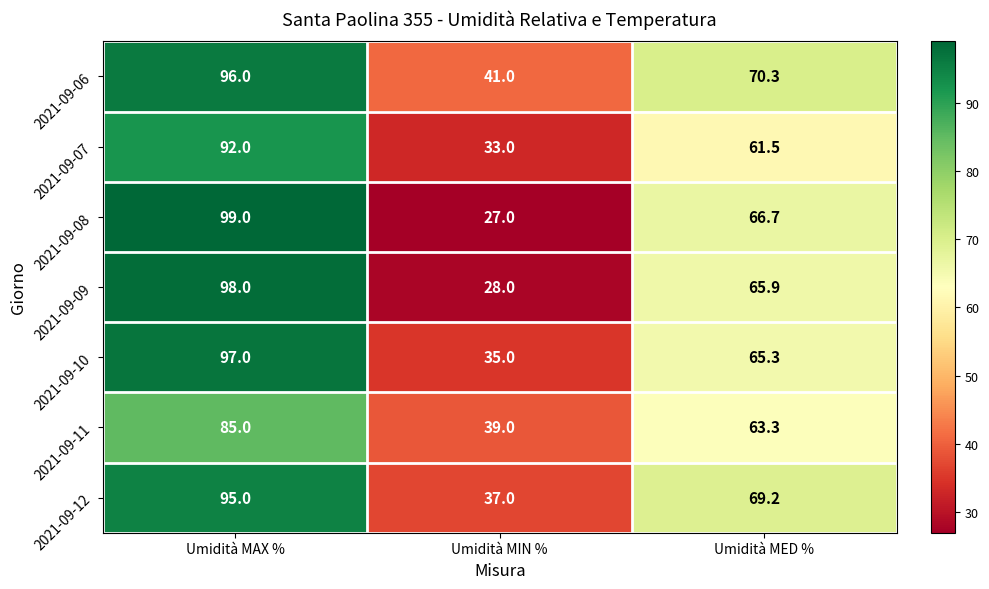

Reading right to left, transcribe all the data shown in this chart.

2021-09-06: 70.3	41.0	96.0
2021-09-07: 61.5	33.0	92.0
2021-09-08: 66.7	27.0	99.0
2021-09-09: 65.9	28.0	98.0
2021-09-10: 65.3	35.0	97.0
2021-09-11: 63.3	39.0	85.0
2021-09-12: 69.2	37.0	95.0